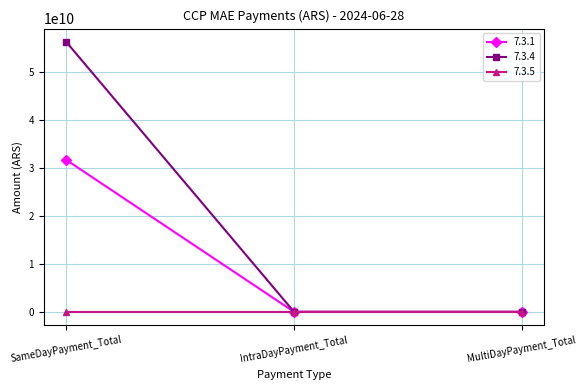

List the series in order of their peak value, lowest first.

7.3.5, 7.3.1, 7.3.4